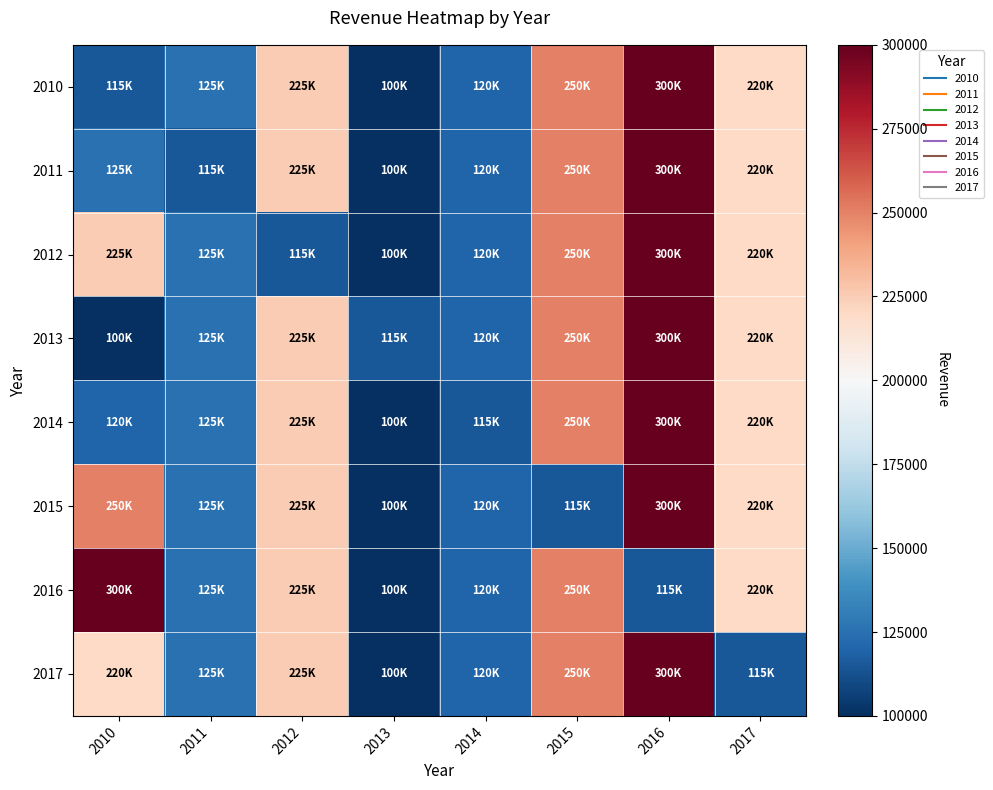

Reading right to left, transcribe all the data shown in this chart.

2010: 2017=220000	2016=300000	2015=250000	2014=120000	2013=100000	2012=225000	2011=125000	2010=115000
2011: 2017=220000	2016=300000	2015=250000	2014=120000	2013=100000	2012=225000	2011=115000	2010=125000
2012: 2017=220000	2016=300000	2015=250000	2014=120000	2013=100000	2012=115000	2011=125000	2010=225000
2013: 2017=220000	2016=300000	2015=250000	2014=120000	2013=115000	2012=225000	2011=125000	2010=100000
2014: 2017=220000	2016=300000	2015=250000	2014=115000	2013=100000	2012=225000	2011=125000	2010=120000
2015: 2017=220000	2016=300000	2015=115000	2014=120000	2013=100000	2012=225000	2011=125000	2010=250000
2016: 2017=220000	2016=115000	2015=250000	2014=120000	2013=100000	2012=225000	2011=125000	2010=300000
2017: 2017=115000	2016=300000	2015=250000	2014=120000	2013=100000	2012=225000	2011=125000	2010=220000